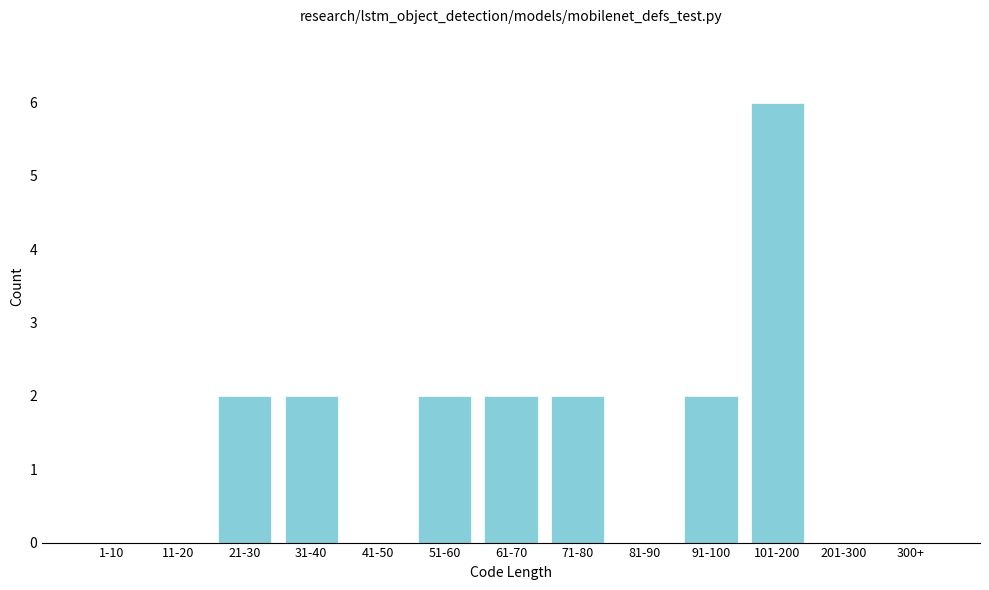

Reading right to left, extract all data points from this chart.

300+=0	201-300=0	101-200=6	91-100=2	81-90=0	71-80=2	61-70=2	51-60=2	41-50=0	31-40=2	21-30=2	11-20=0	1-10=0